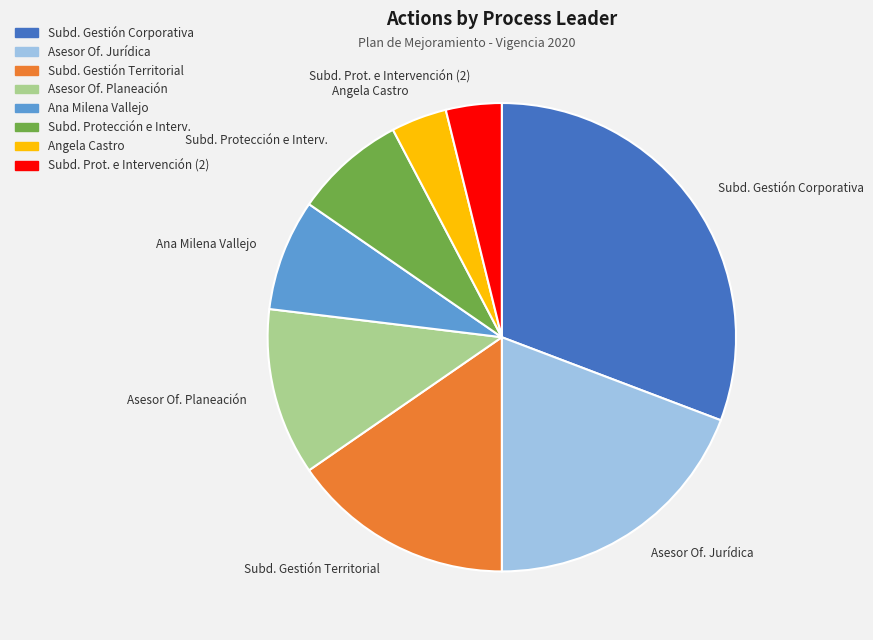

Combined, do Asesor Of. Jurídica and Asesor Of. Planeación account for over 50%?

No